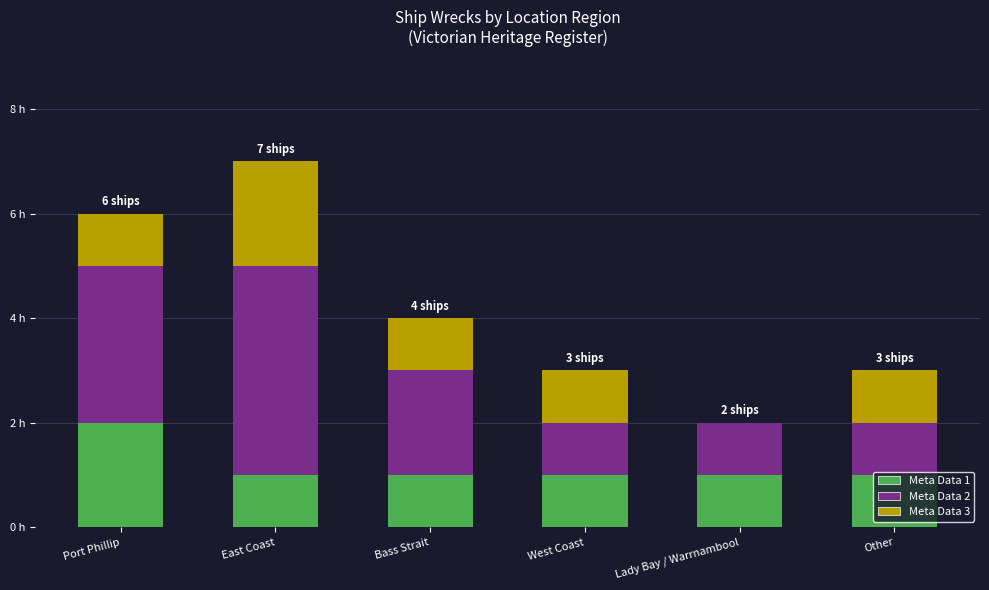

Which has a higher value, East Coast or Lady Bay / Warrnambool?

East Coast